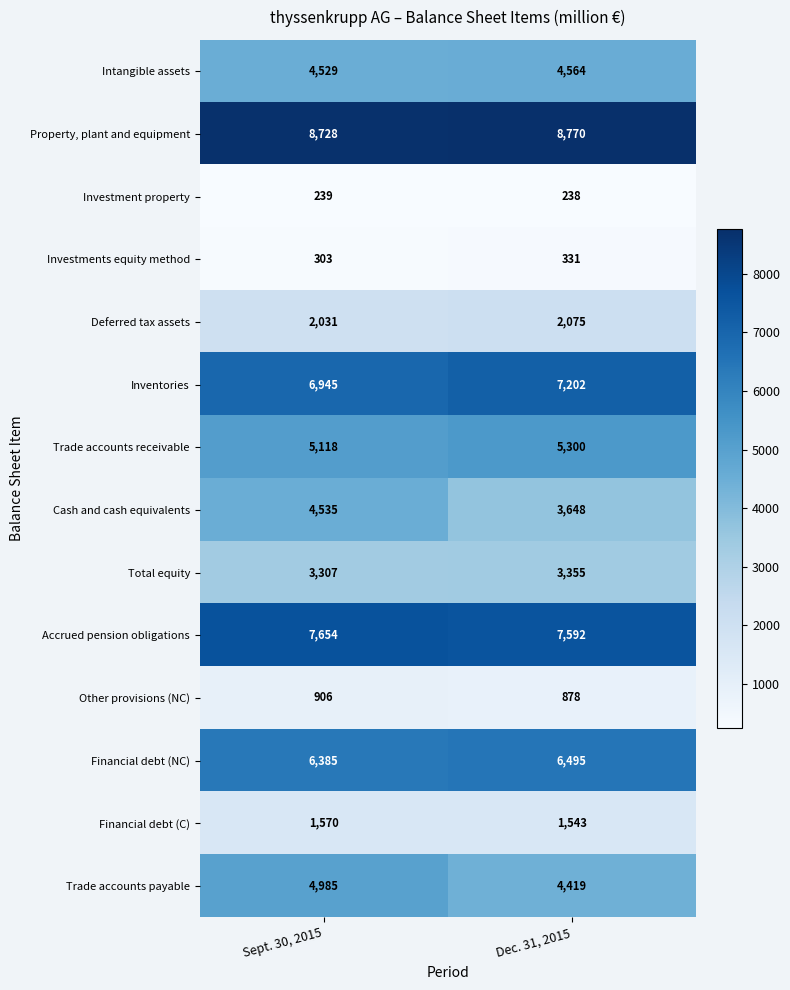

At how many categories does at least one series exceed 4564?

2